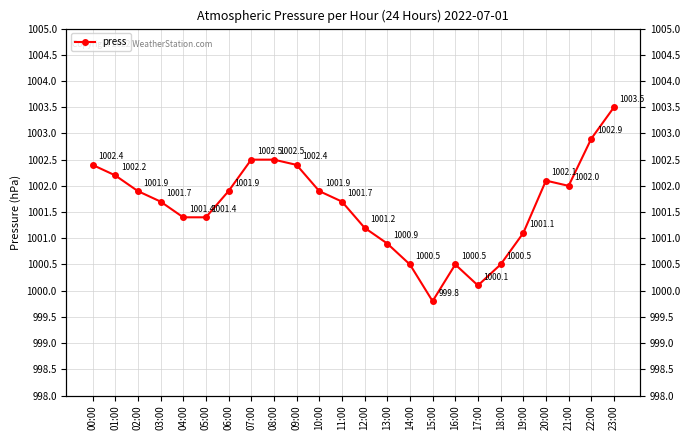

List the labels in order of value, largest first.

23:00, 22:00, 07:00, 08:00, 00:00, 09:00, 01:00, 20:00, 21:00, 02:00, 06:00, 10:00, 03:00, 11:00, 04:00, 05:00, 12:00, 19:00, 13:00, 14:00, 16:00, 18:00, 17:00, 15:00